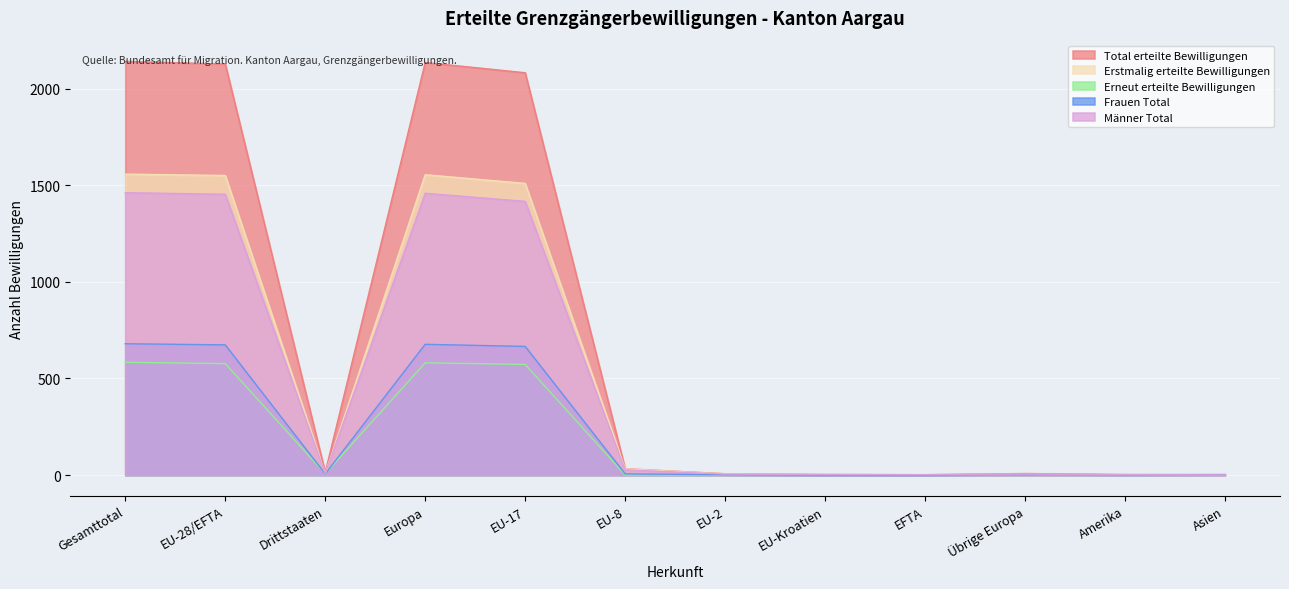

Reading left to right, extract all data points from this chart.

Total erteilte Bewilligungen: Gesamttotal=2142	EU-28/EFTA=2128	Drittstaaten=14	Europa=2136	EU-17=2083	EU-8=33	EU-2=7	EU-Kroatien=3	EFTA=2	Übrige Europa=8	Amerika=3	Asien=3
Erstmalig erteilte Bewilligungen: Gesamttotal=1558	EU-28/EFTA=1551	Drittstaaten=7	Europa=1555	EU-17=1510	EU-8=32	EU-2=6	EU-Kroatien=2	EFTA=1	Übrige Europa=4	Amerika=2	Asien=1
Erneut erteilte Bewilligungen: Gesamttotal=584	EU-28/EFTA=577	Drittstaaten=7	Europa=581	EU-17=573	EU-8=1	EU-2=1	EU-Kroatien=1	EFTA=1	Übrige Europa=4	Amerika=1	Asien=2
Frauen Total: Gesamttotal=680	EU-28/EFTA=674	Drittstaaten=6	Europa=677	EU-17=666	EU-8=6	EU-2=2	EU-Kroatien=0	EFTA=0	Übrige Europa=3	Amerika=1	Asien=2
Männer Total: Gesamttotal=1462	EU-28/EFTA=1454	Drittstaaten=8	Europa=1459	EU-17=1417	EU-8=27	EU-2=5	EU-Kroatien=3	EFTA=2	Übrige Europa=5	Amerika=2	Asien=1